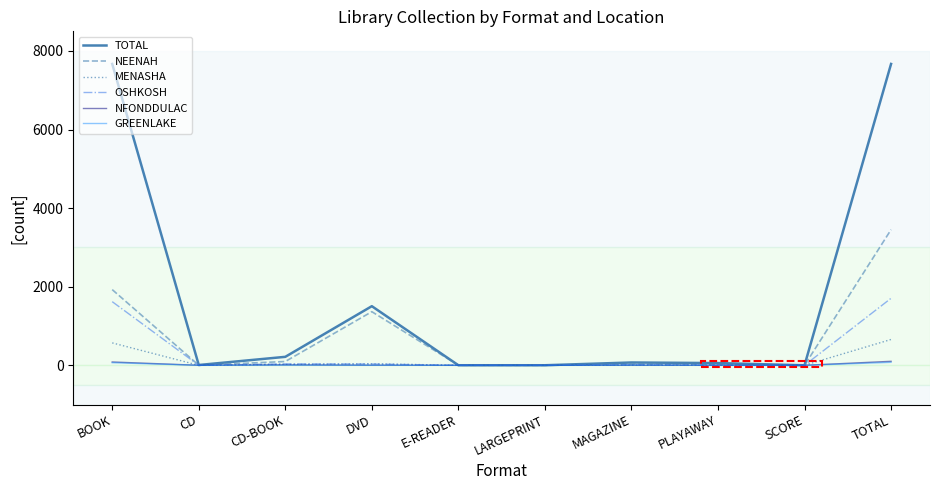

At which label is TOTAL closest to 3835?

DVD